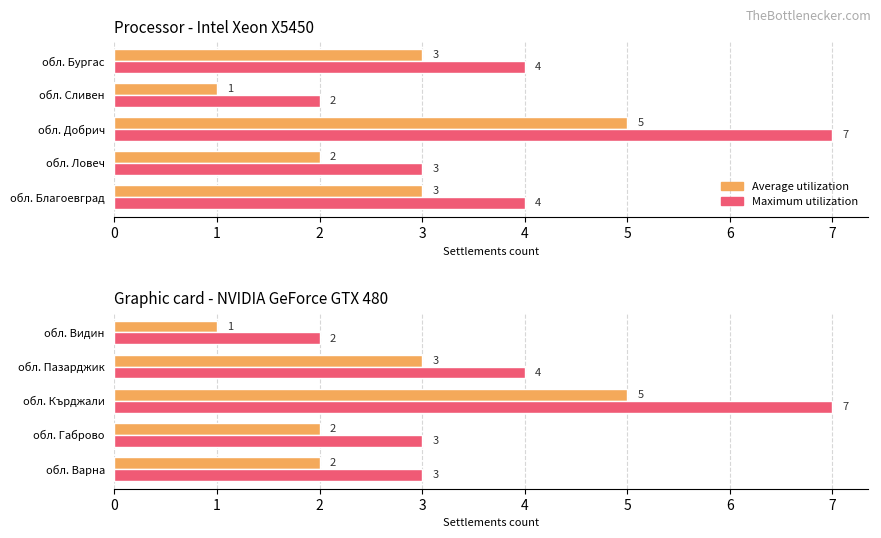

What is the difference between the second highest and minimum values in the Maximum utilization series?

2